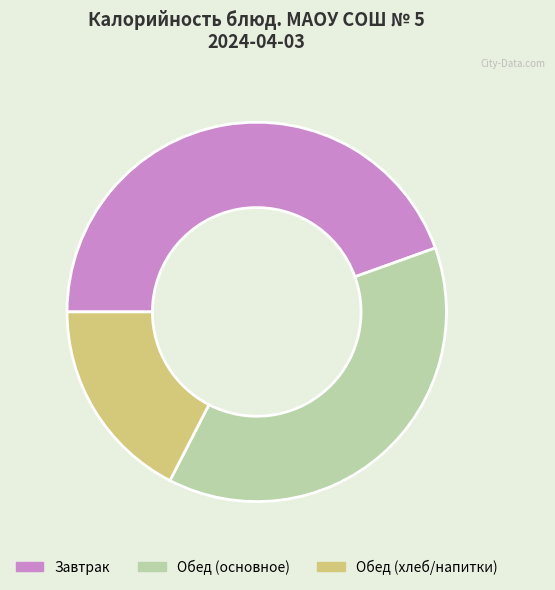

Does any single category account for the majority?

No